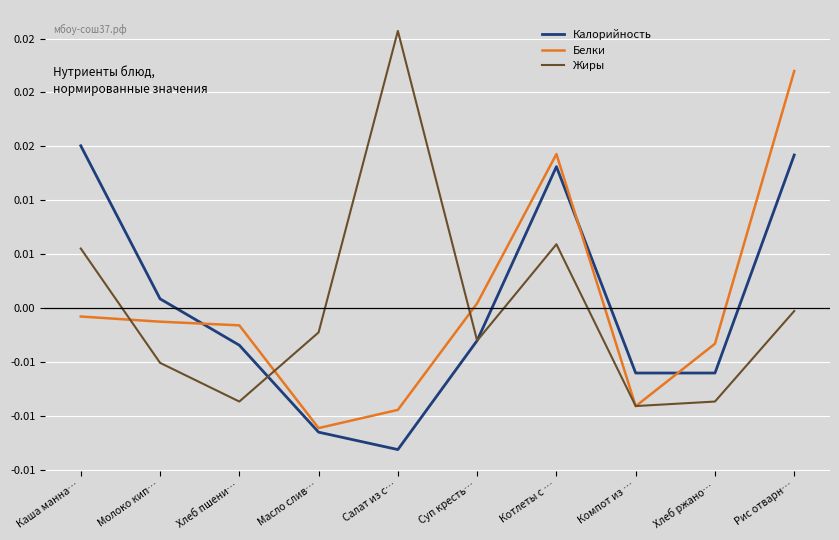

Is the value of Жиры at Салат из с… greater than the value of Белки at Каша манна…?

Yes